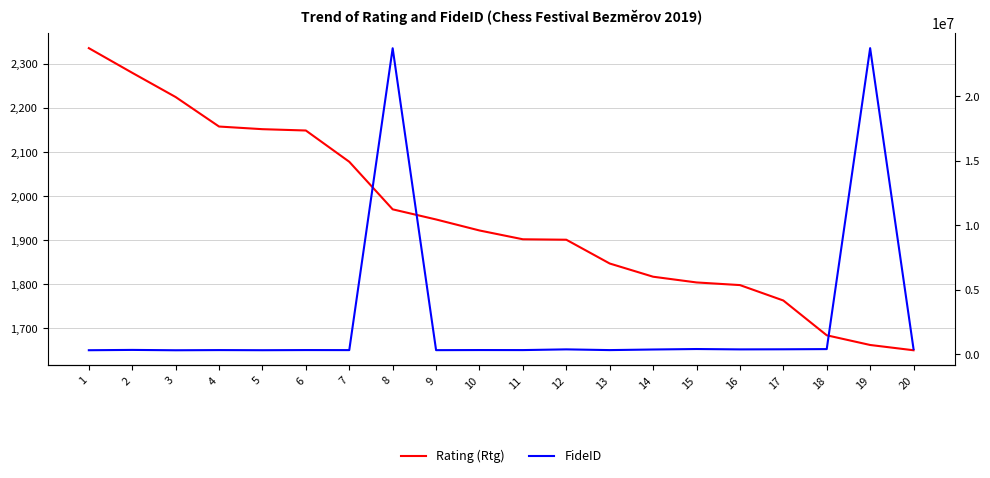

Does the chart have visible grid lines?

Yes